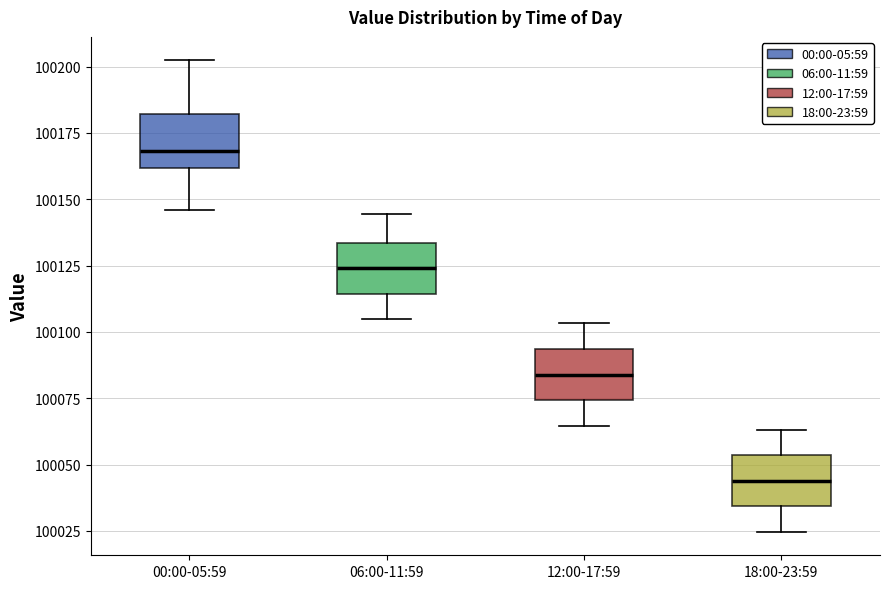

Reading left to right, read every box against the y-axis: the position of its median line, the range the box covers, and the ends of its whiskers. The values are not printed on the chart, so give them approximately, as read against the axis.

00:00-05:59: median 100170, box 100160 to 100180, whiskers 100145 to 100200
06:00-11:59: median 100125, box 100115 to 100135, whiskers 100105 to 100145
12:00-17:59: median 100085, box 100075 to 100095, whiskers 100065 to 100105
18:00-23:59: median 100045, box 100035 to 100055, whiskers 100025 to 100065